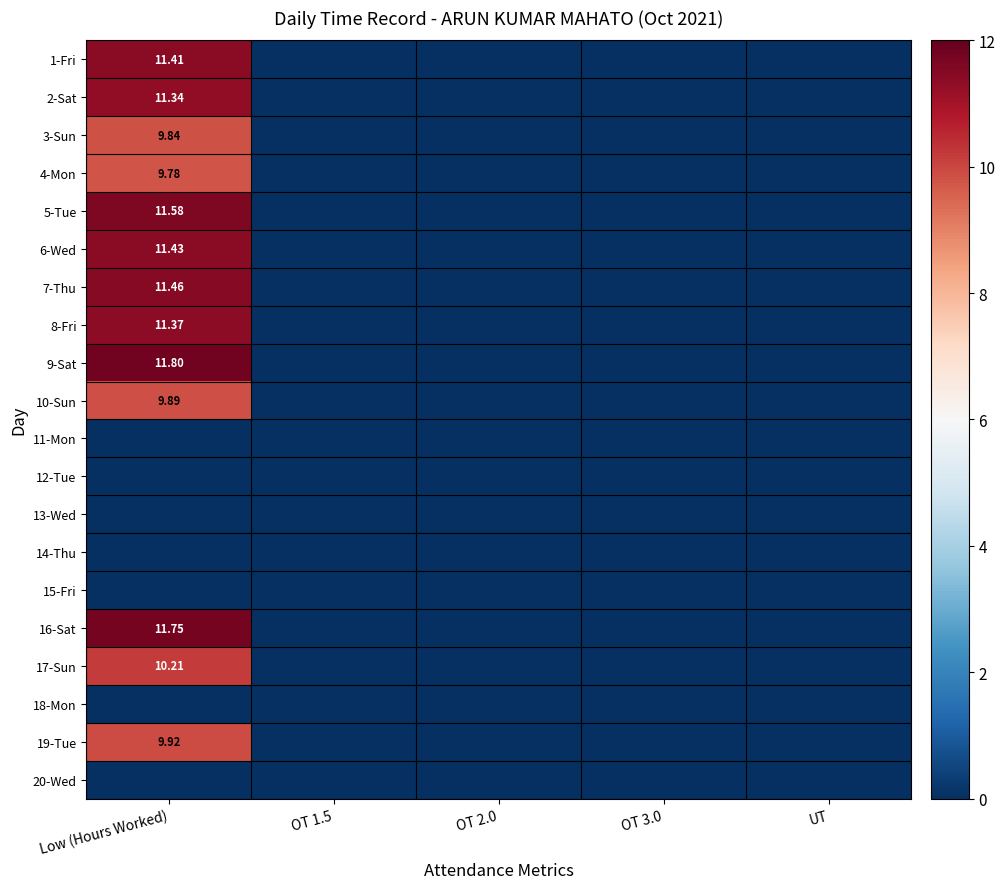

The value of 1-Fri at UT is 5.5. True or false?

False